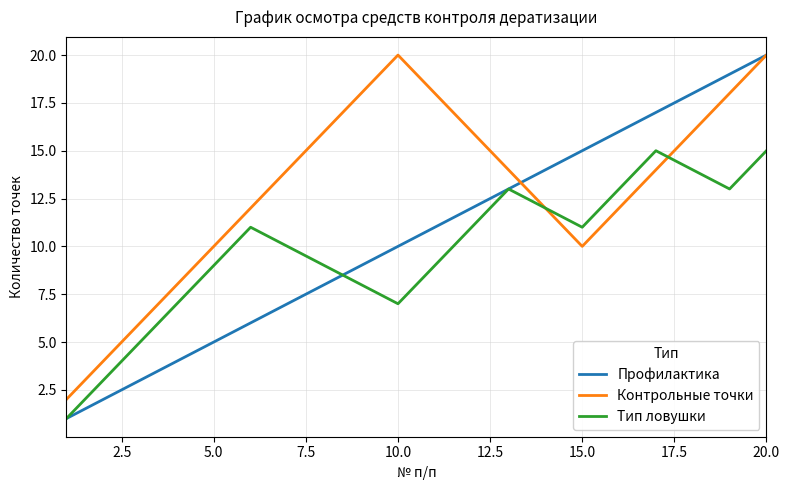

True or false: Профилактика has more than 1 points higher than both neighbors.

False